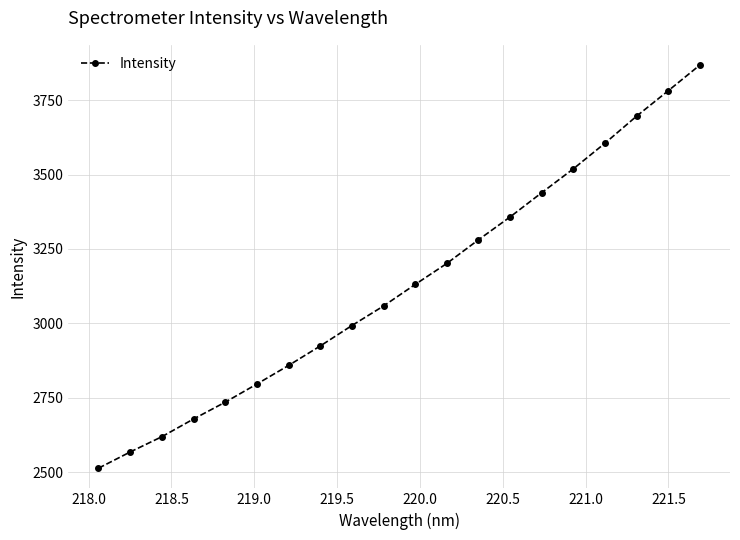

What is the value of the 6th point from the left?

2796.6